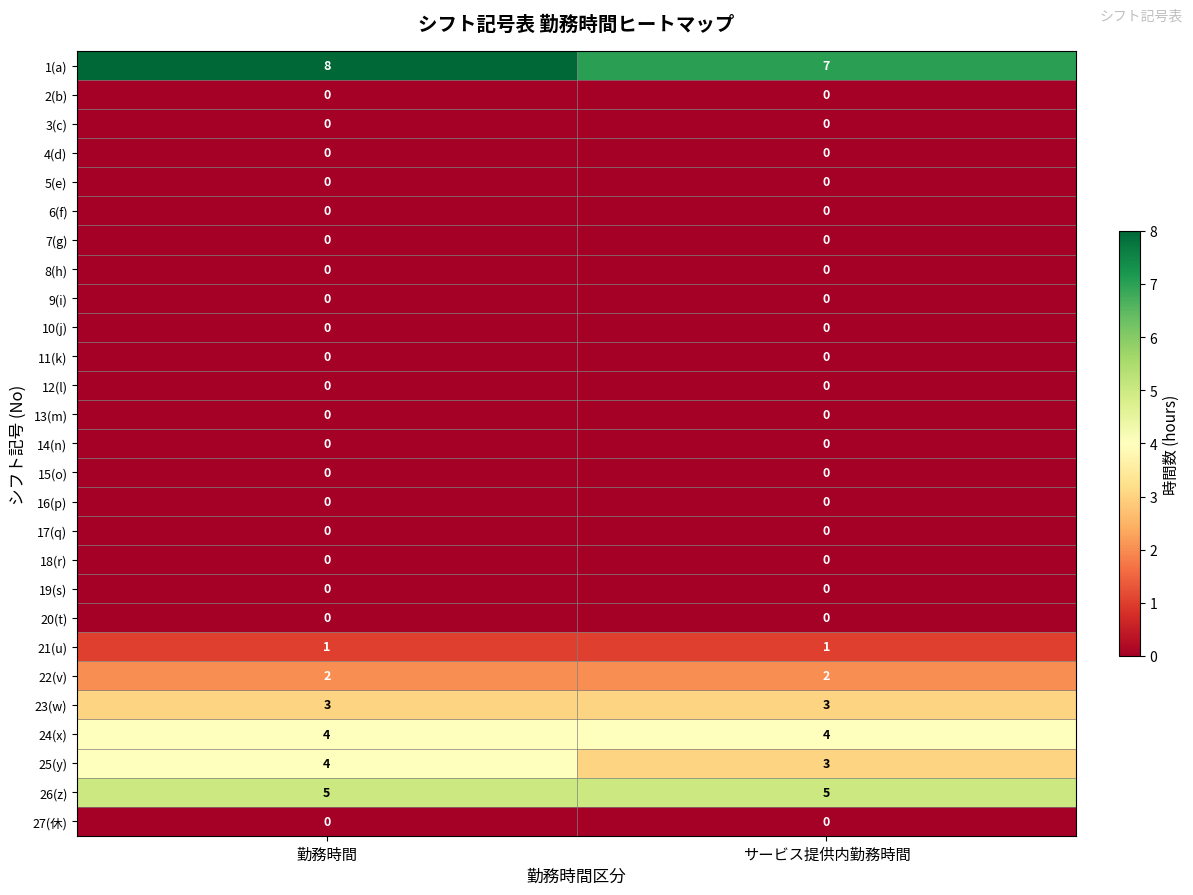

At which category is the sum across all series the highest?

勤務時間